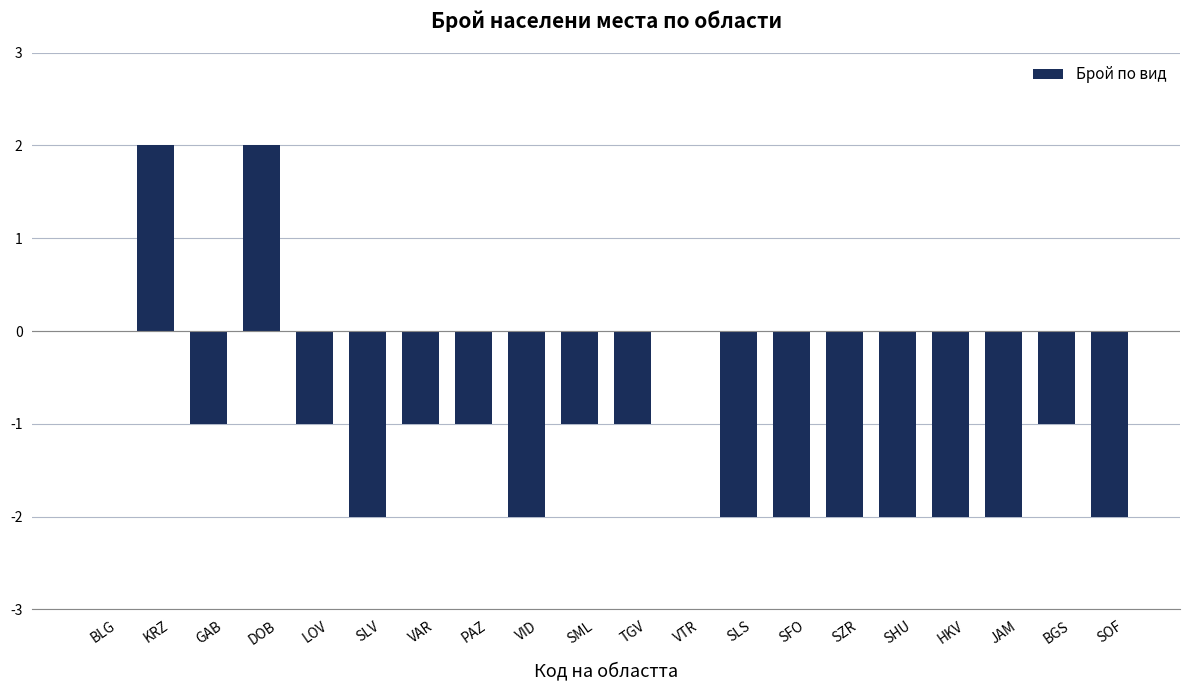

What is the greatest value displayed?

2